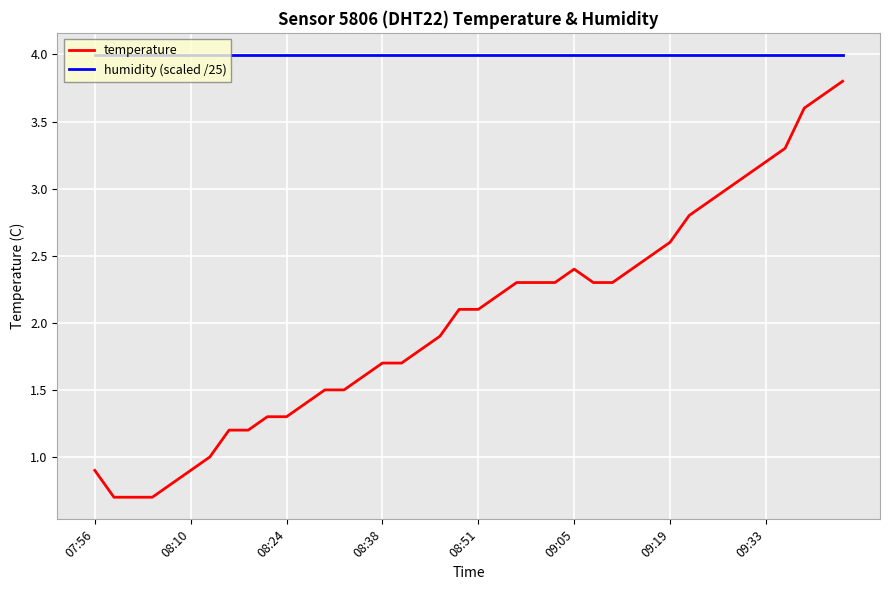

True or false: temperature and humidity (scaled /25) intersect in this chart.

False